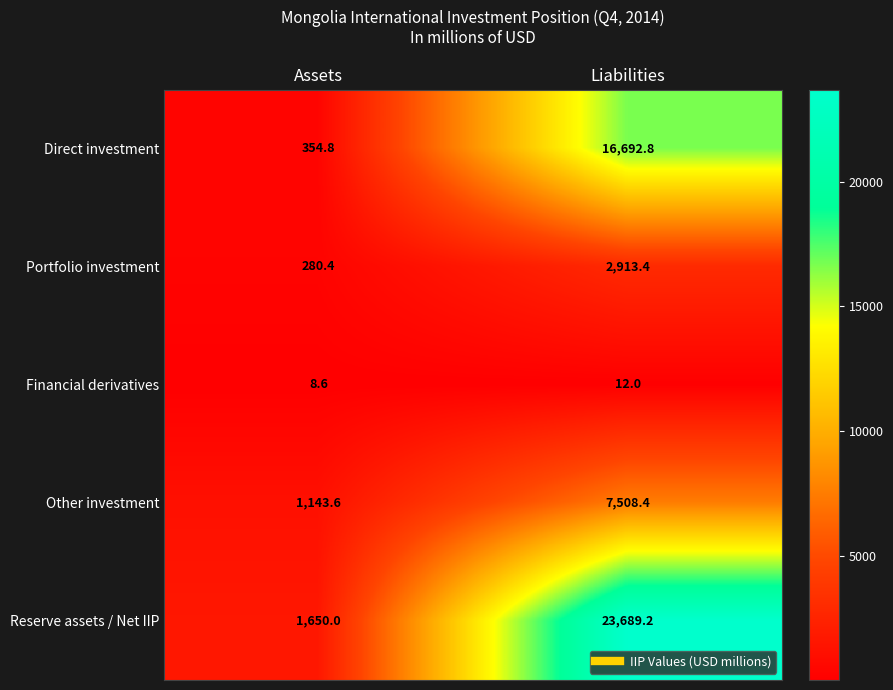

What is the difference between the maximum and minimum values in the Portfolio investment series?

2633.0